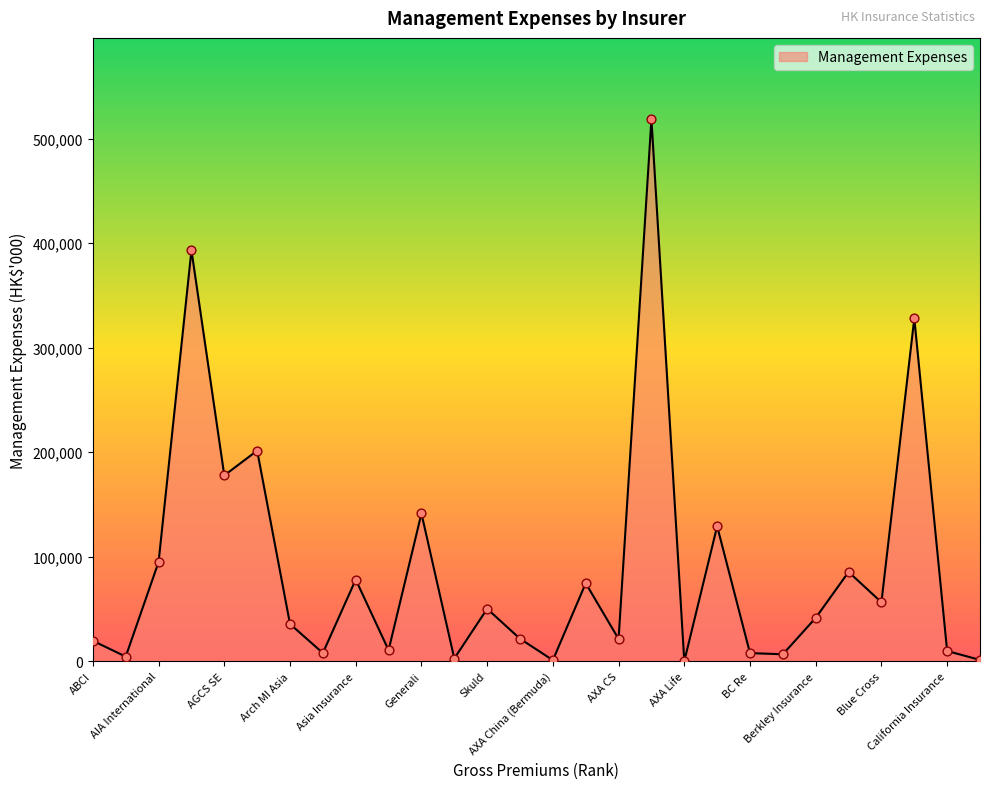

What is the difference between the maximum and minimum values?

518662